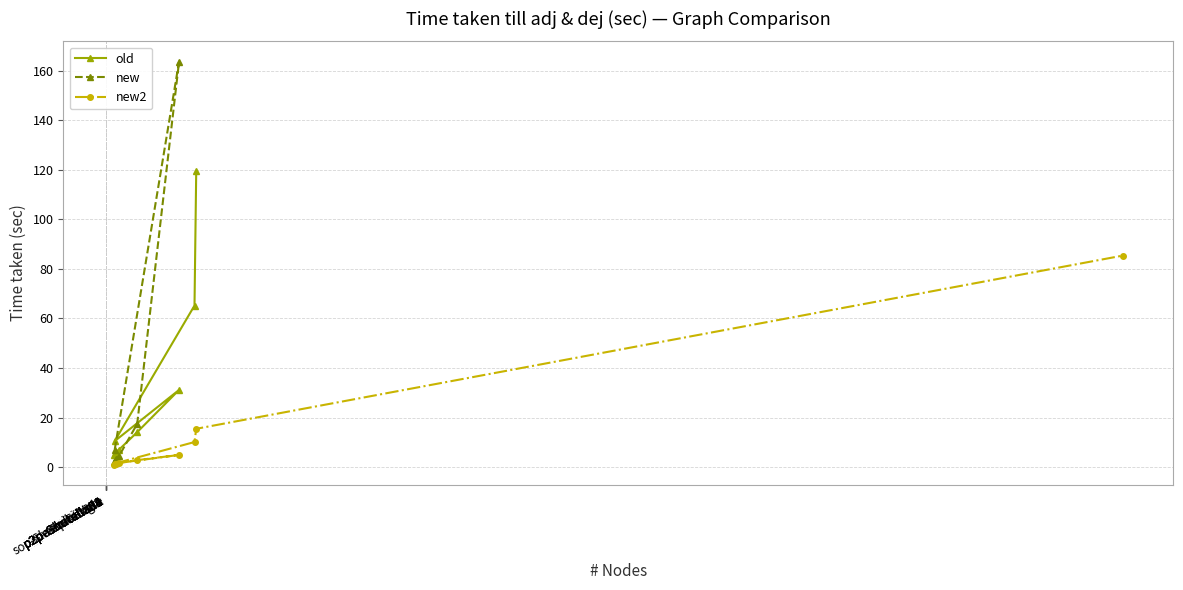

What is the label of the 6th point from the left?

wiki-Vote